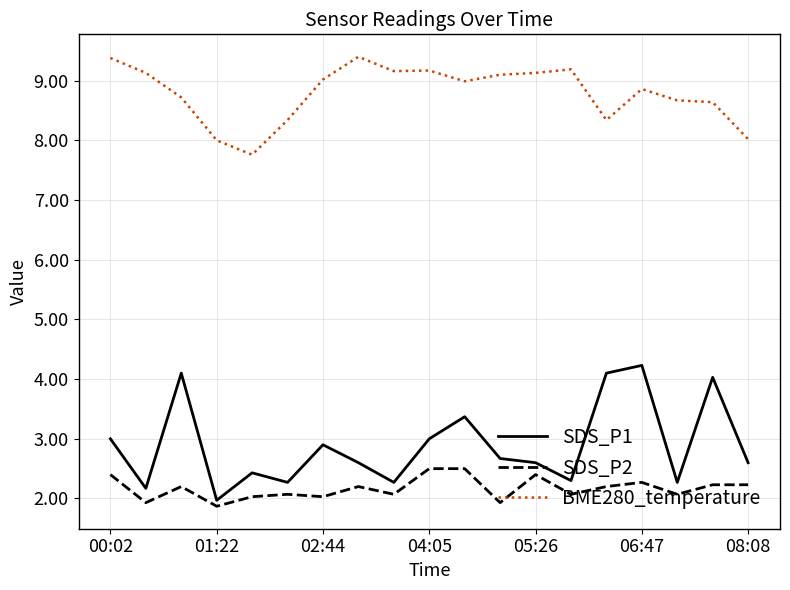

True or false: BME280_temperature and SDS_P1 cross at least once.

False